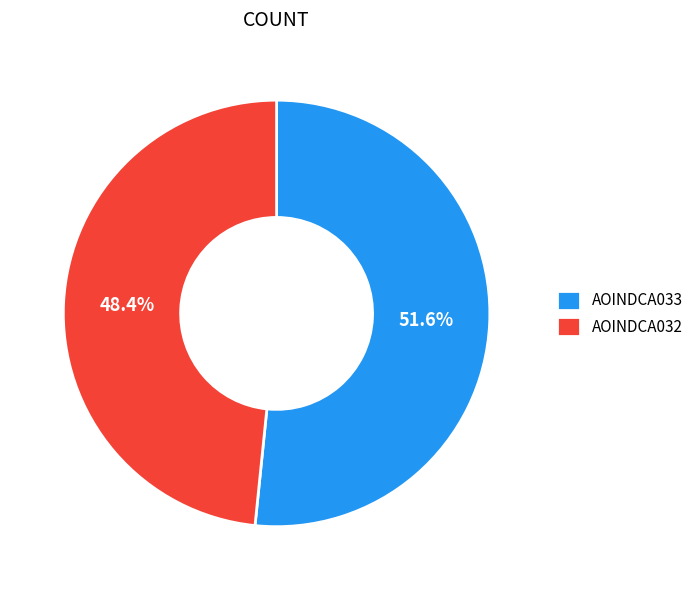

Rank the categories by value from lowest to highest.

AOINDCA032, AOINDCA033